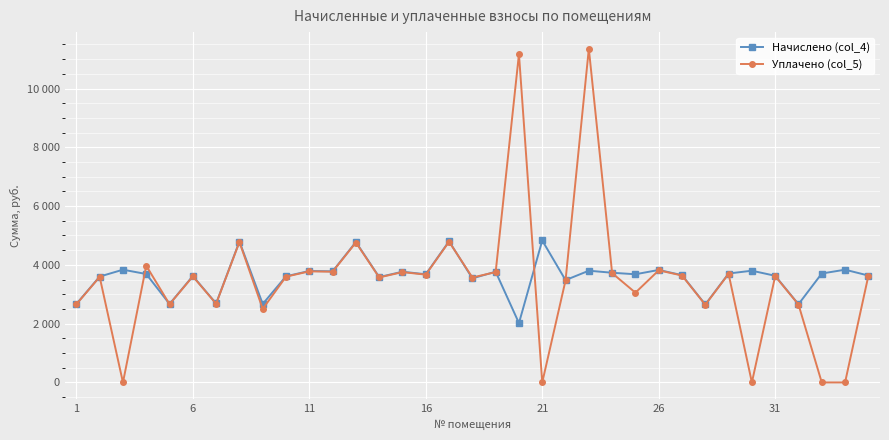

Does the chart have visible grid lines?

Yes